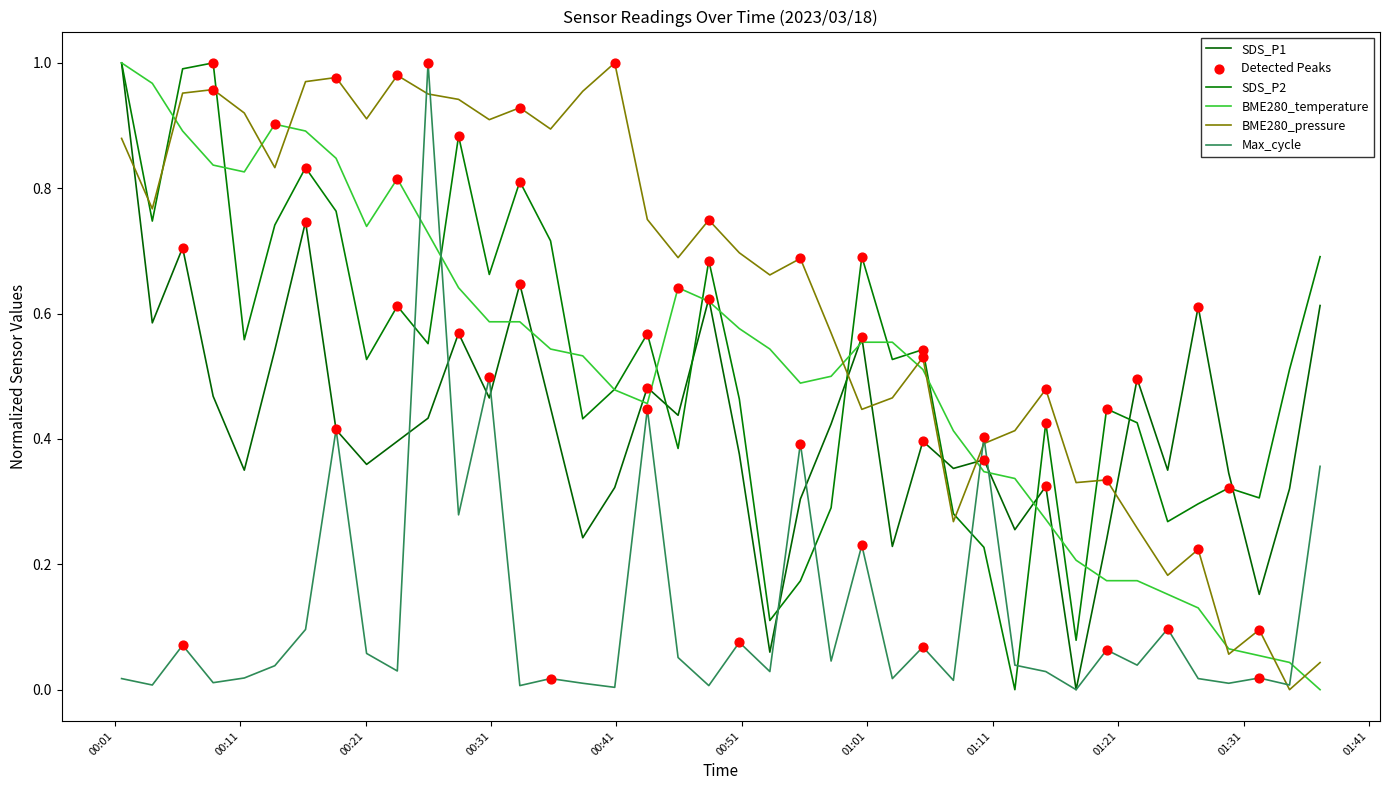

Which series has the largest total across all categories?

BME280_pressure